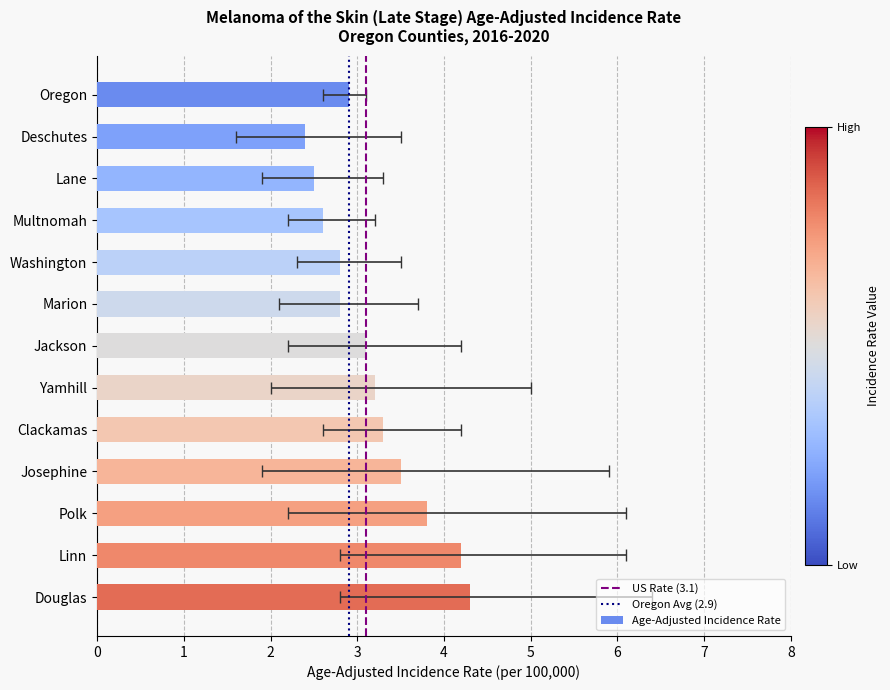

How many data points are above 3?

7